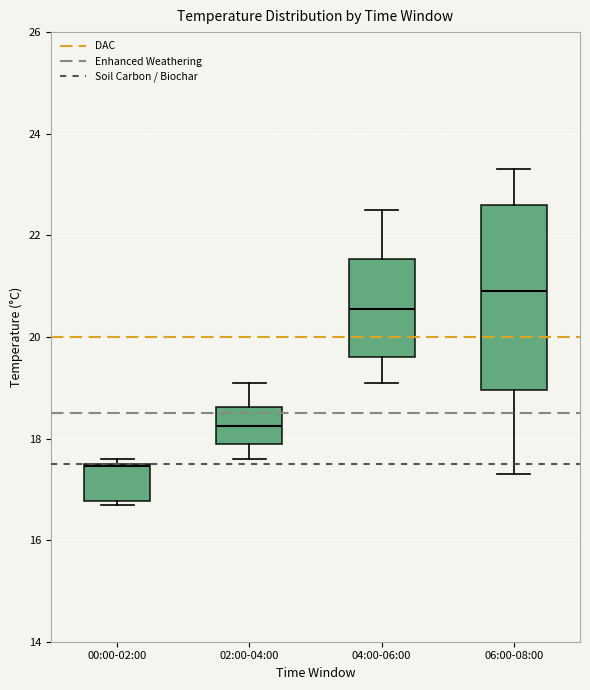

Which box has the highest median line?

06:00-08:00